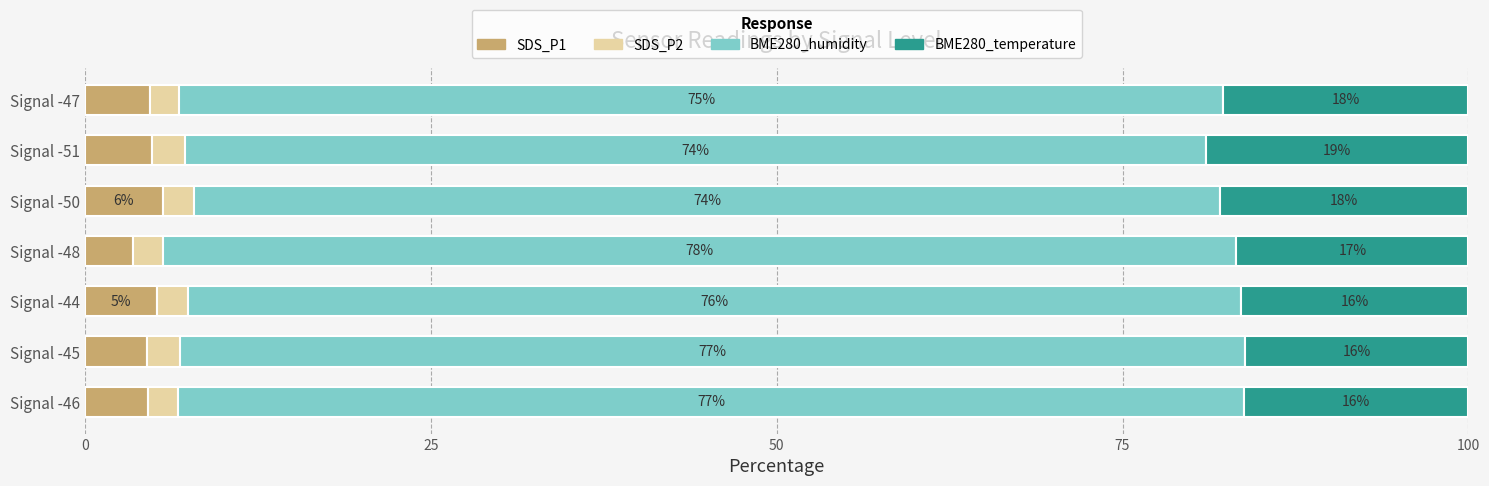

What is the average value of the SDS_P1 series?

4.7